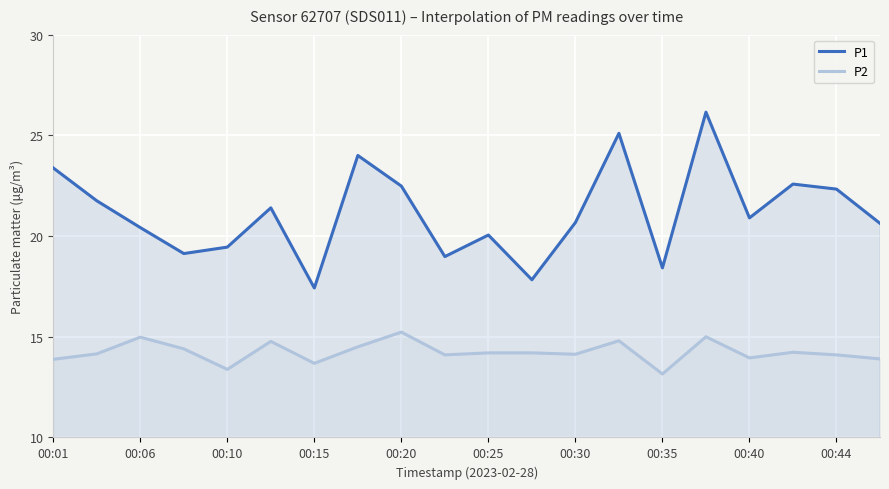

How many interior local valleys does the P2 series have?

6